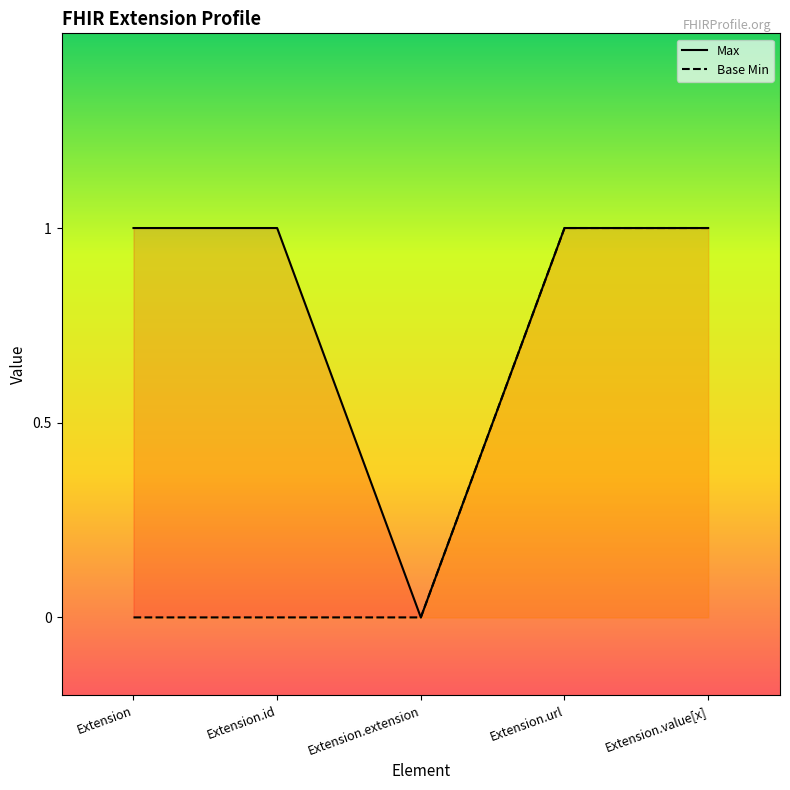

Which series has the largest total across all categories?

Max